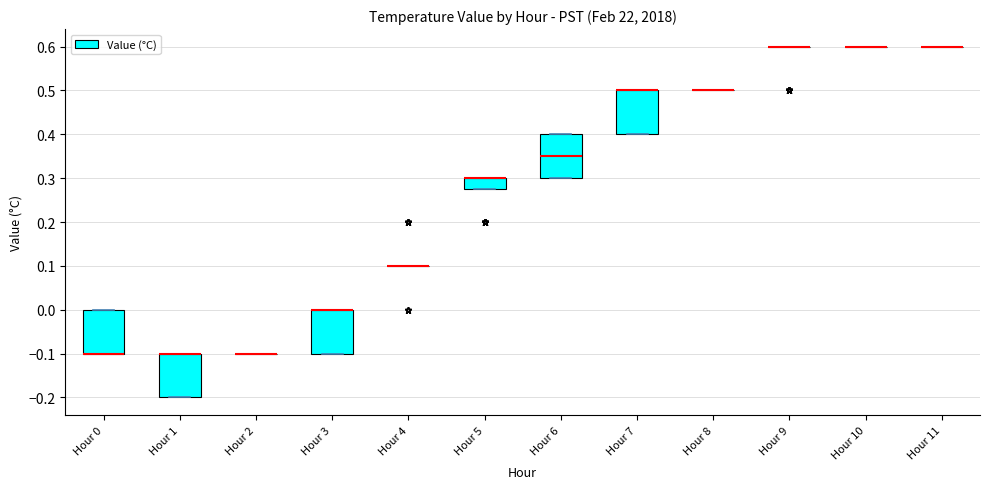

Reading left to right, transcribe this box plot: for each box, give where its median line is, the range the box spans, and where its two whiskers end, as read against the y-axis. The values are not printed on the chart, so give them approximately, as read against the axis.

Hour 0: median -0.10 (drawn on the box's lower edge), box -0.10 to 0.00, whiskers -0.10 to 0.00
Hour 1: median -0.10 (drawn on the box's upper edge), box -0.20 to -0.10, whiskers -0.20 to -0.10
Hour 2: box collapsed to a line at -0.10, whiskers -0.10 to -0.10
Hour 3: median 0.00 (drawn on the box's upper edge), box -0.10 to 0.00, whiskers -0.10 to 0.00
Hour 4: box collapsed to a line at 0.10, whiskers 0.10 to 0.10
Hour 5: median 0.30 (drawn on the box's upper edge), box 0.28 to 0.30, whiskers 0.28 to 0.30
Hour 6: median 0.35, box 0.30 to 0.40, whiskers 0.30 to 0.40
Hour 7: median 0.50 (drawn on the box's upper edge), box 0.40 to 0.50, whiskers 0.40 to 0.50
Hour 8: box collapsed to a line at 0.50, whiskers 0.50 to 0.50
Hour 9: box collapsed to a line at 0.60, whiskers 0.60 to 0.60
Hour 10: box collapsed to a line at 0.60, whiskers 0.60 to 0.60
Hour 11: box collapsed to a line at 0.60, whiskers 0.60 to 0.60